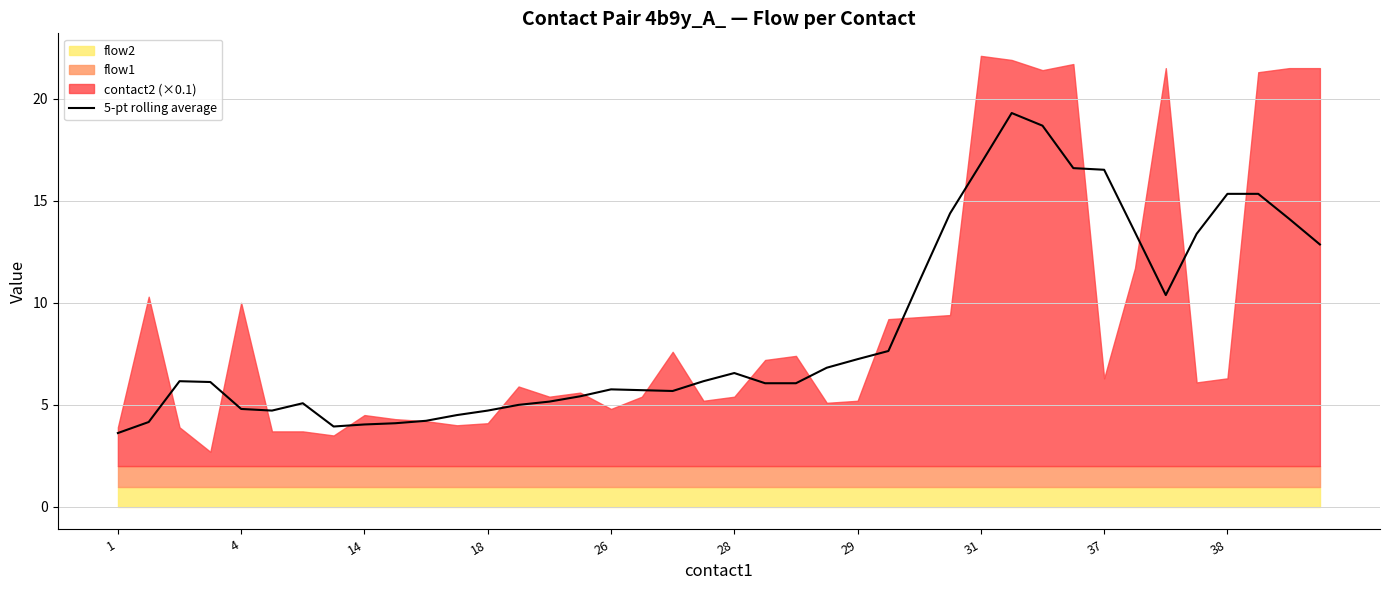

What is the highest value of the 5-pt rolling average series?

19.3